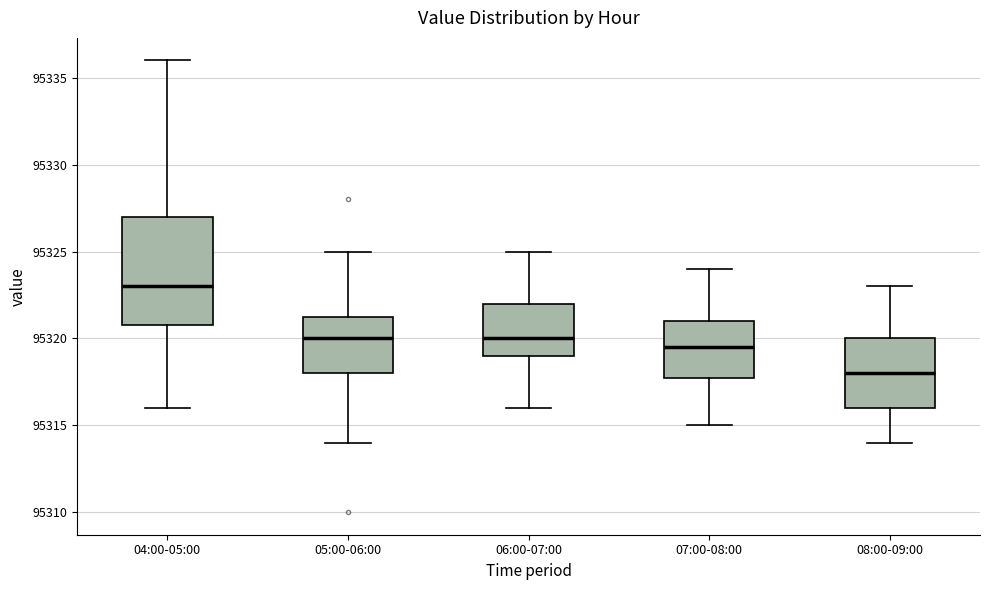

Which box's median line is the lowest?

08:00-09:00